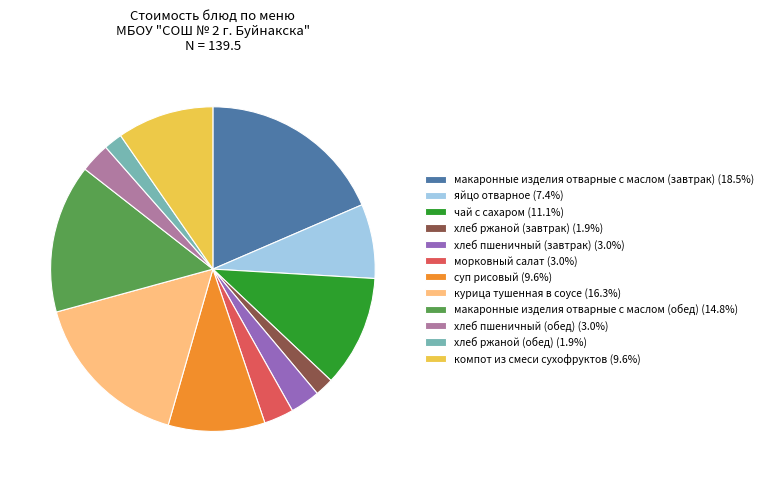

Does суп рисовый account for over 50% of the chart?

No